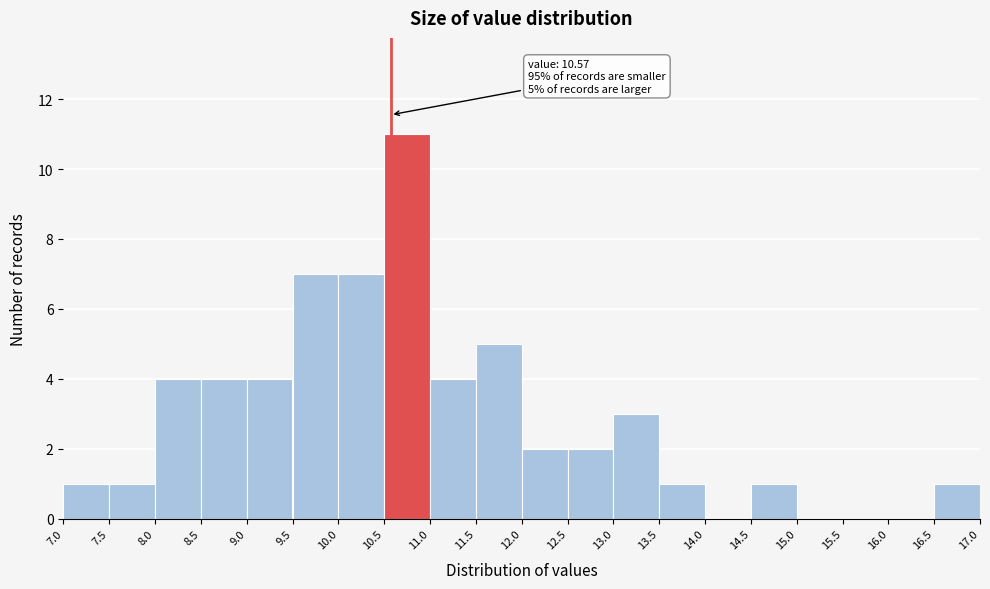

Which range on the x-axis has the tallest bar?

10.5 to 11.0